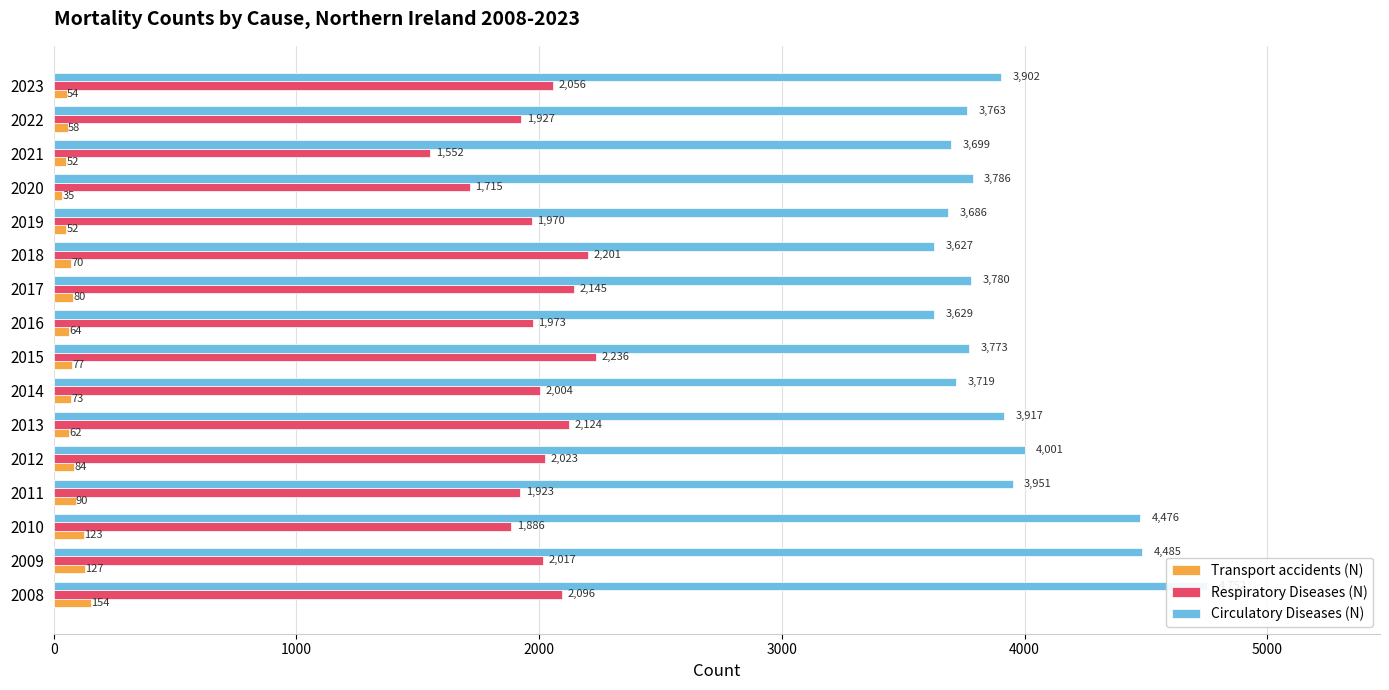

Are the bars horizontal?

Yes